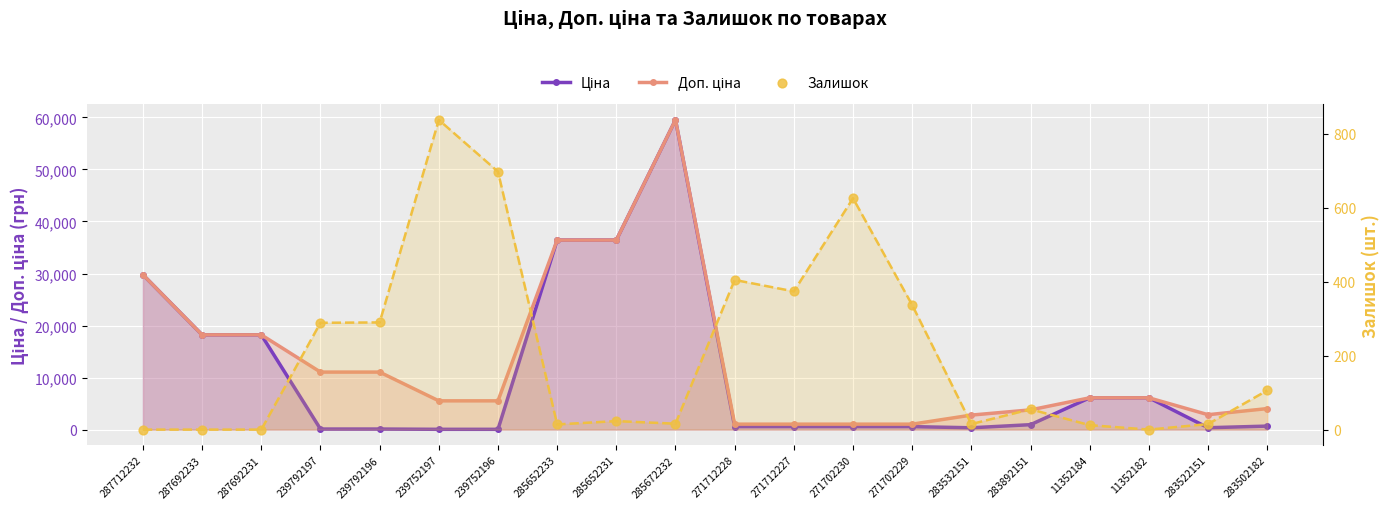

Which series reaches the maximum Y coordinate?

Ціна